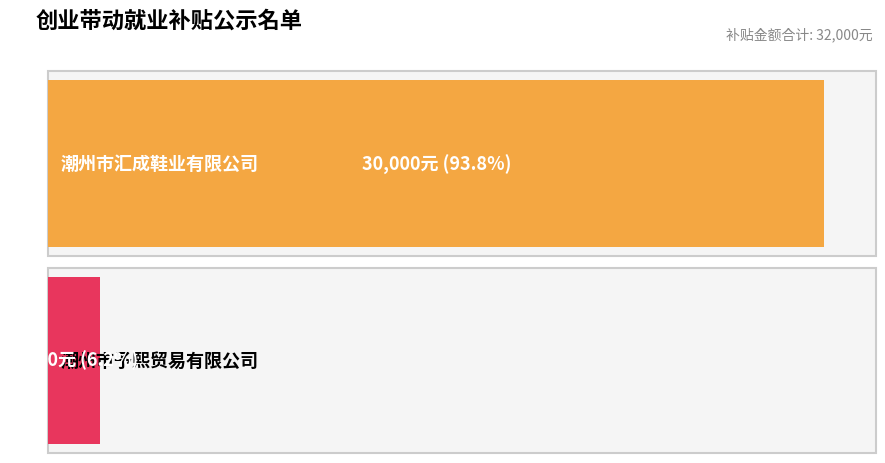

What is the difference between the values at 潮州市予熙贸易有限公司 and 潮州市汇成鞋业有限公司?

28000